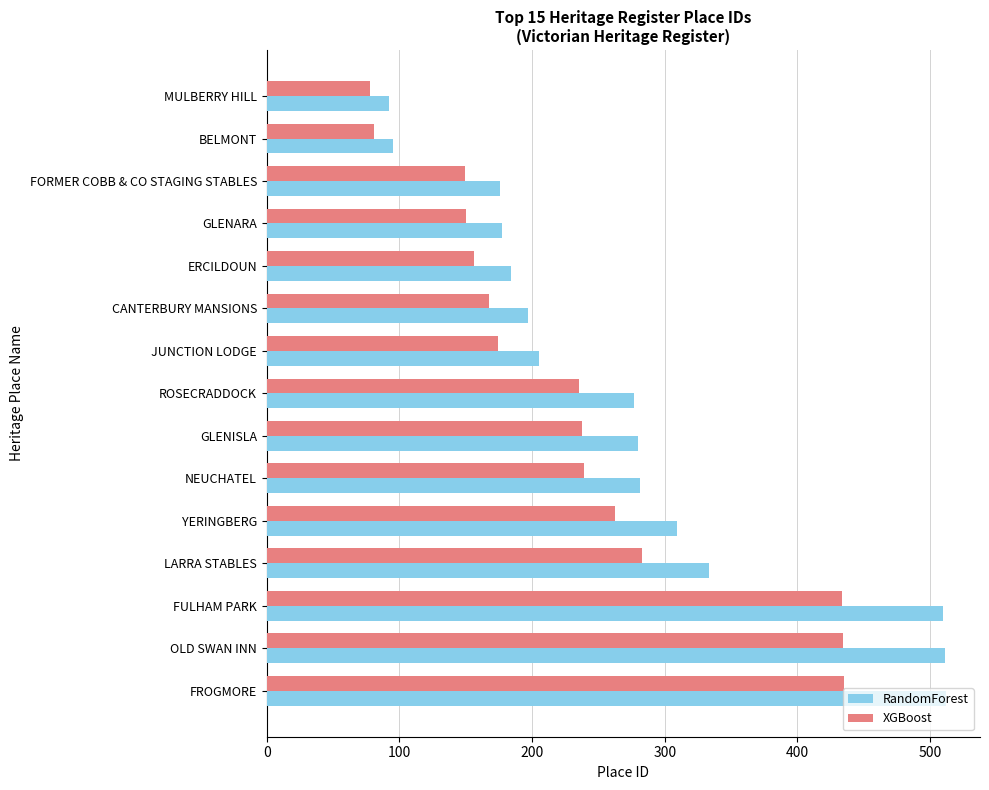

Rank the series by their maximum value, from highest to lowest.

RandomForest, XGBoost